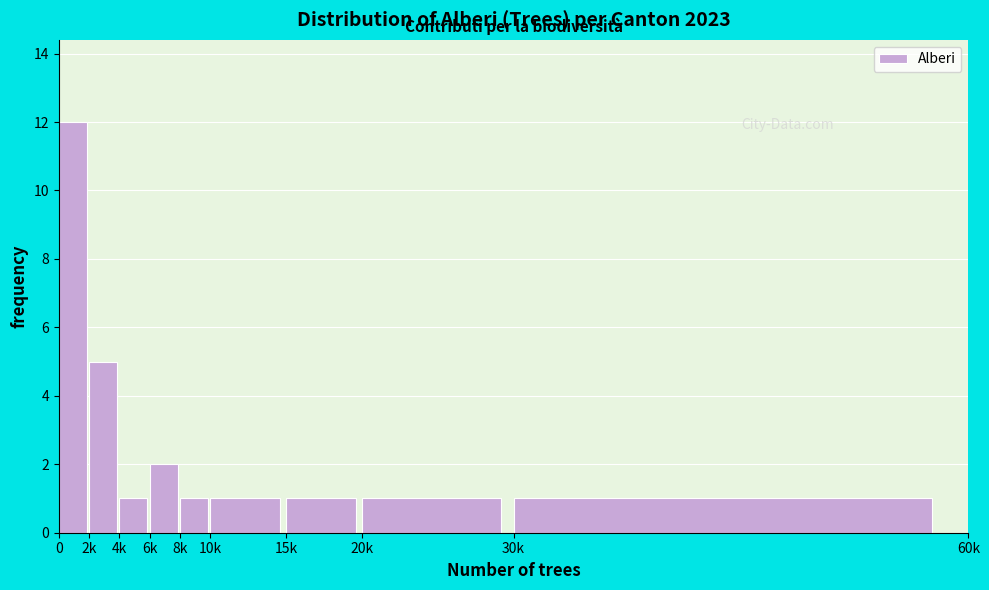

Reading left to right, what are all the values shown in this chart?

0=12	2k=5	4k=1	6k=2	8k=1	10k=1	15k=1	20k=1	30k=1